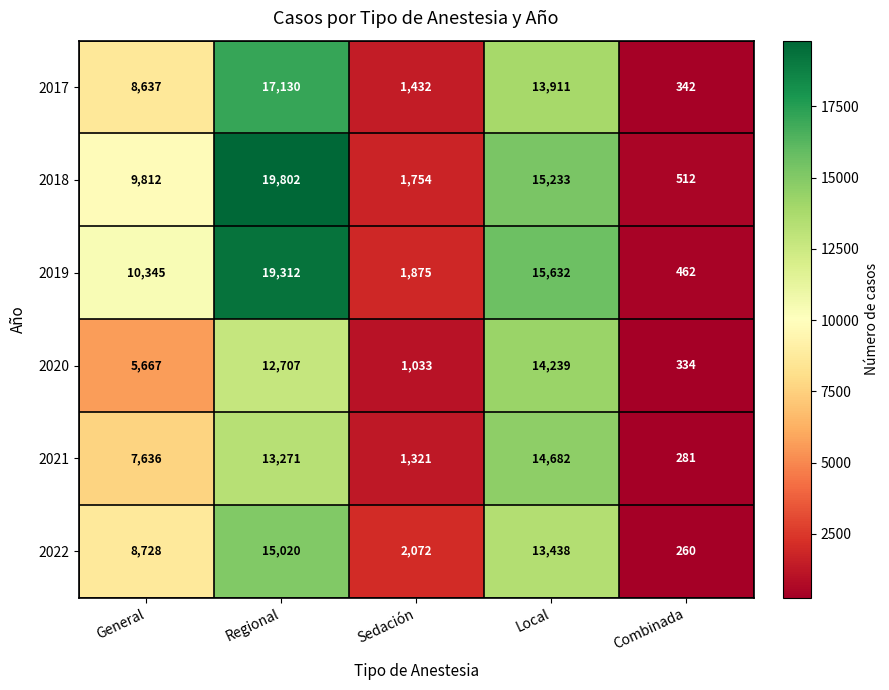

Rank the series at Regional from lowest to highest value.

2020, 2021, 2022, 2017, 2019, 2018